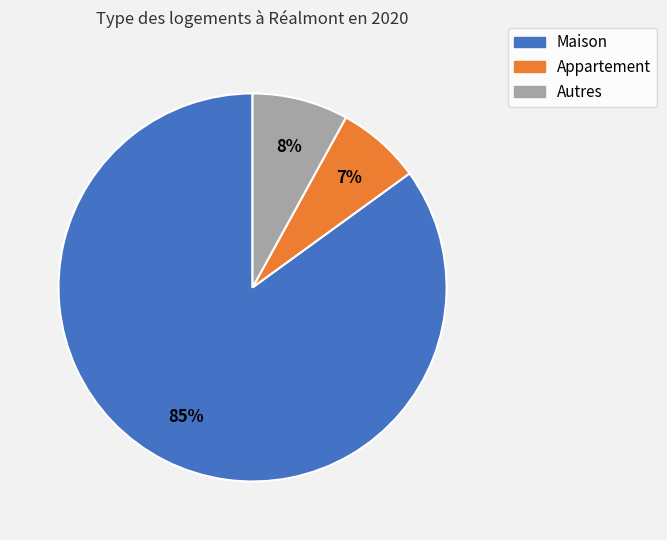

Rank the categories by value from lowest to highest.

Appartement, Autres, Maison